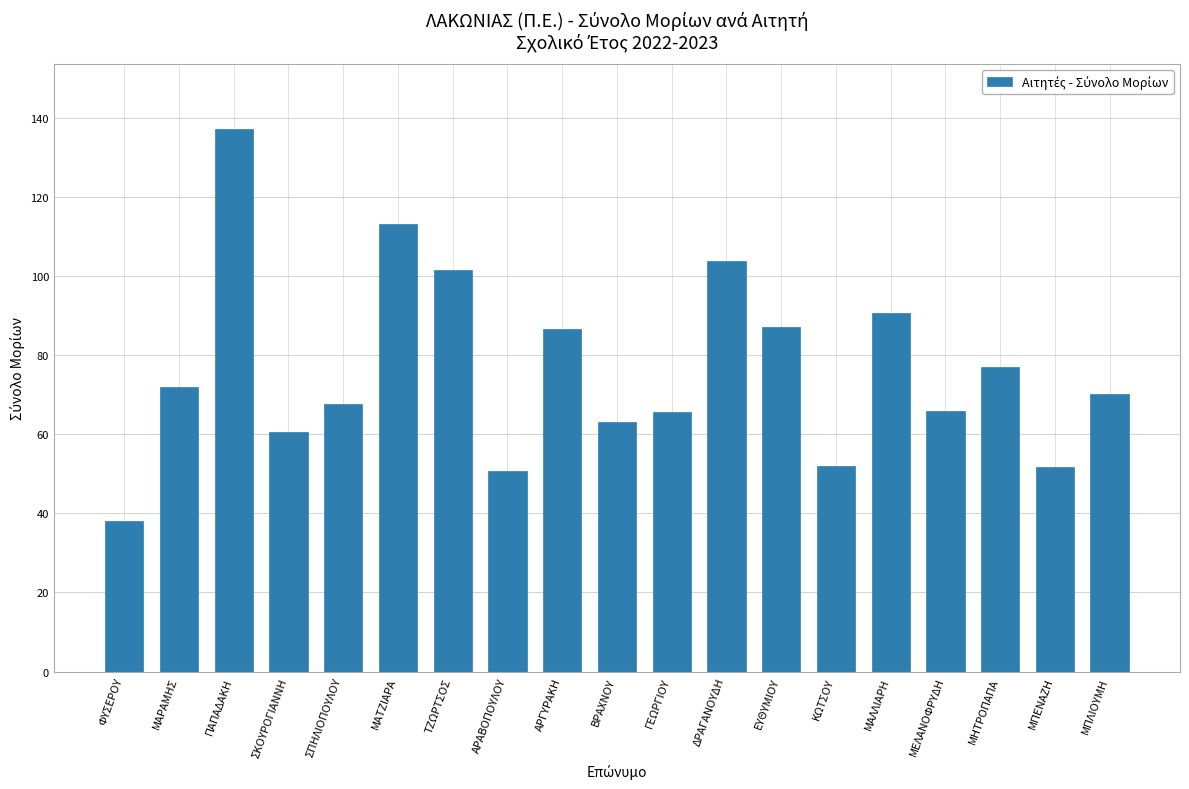

What is the value of the 1st bar from the left?

38.0